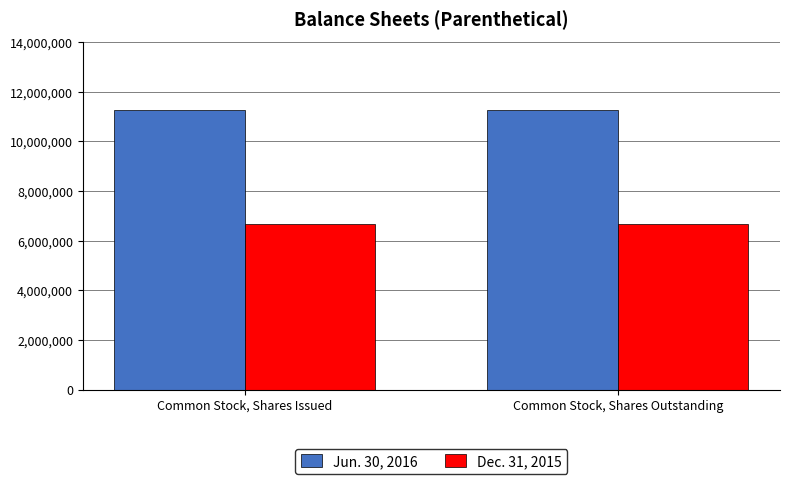

What is the difference between the highest and lowest values at Common Stock, Shares Issued?

4593756